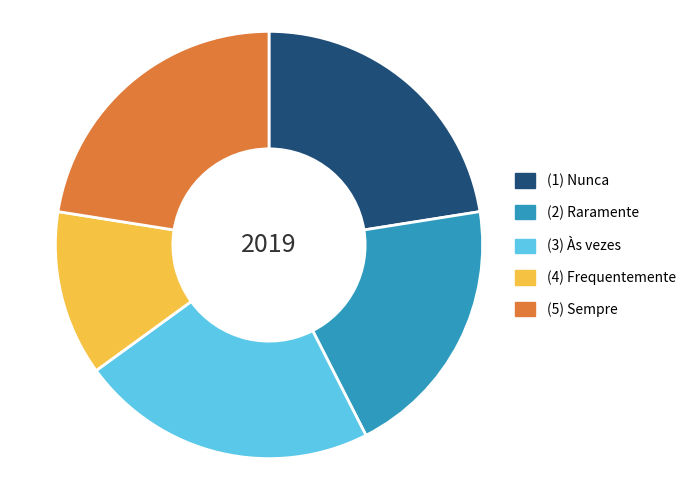

Count the number of slices in the pie.

5